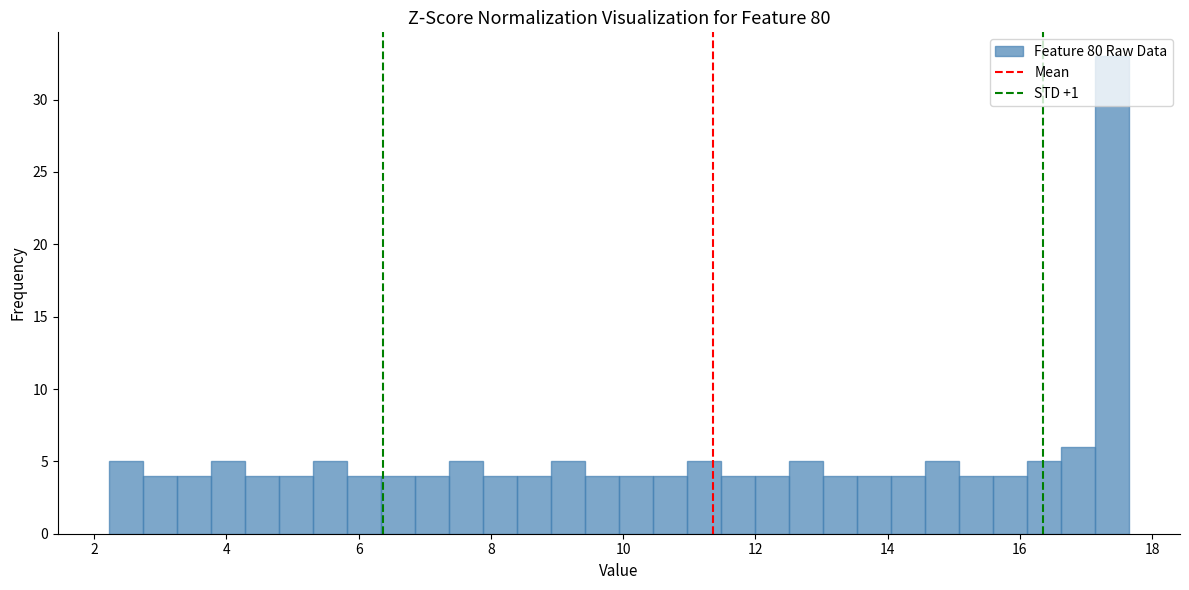

Read against the x-axis, roughly where is the centre of the tallest bar?

17.4